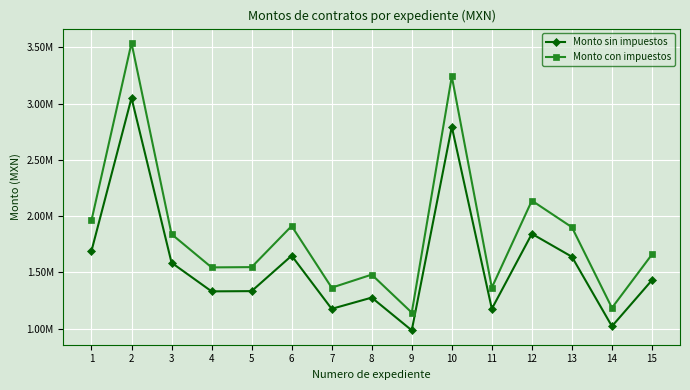

At 10, list the series in order from smallest to largest.

Monto sin impuestos, Monto con impuestos